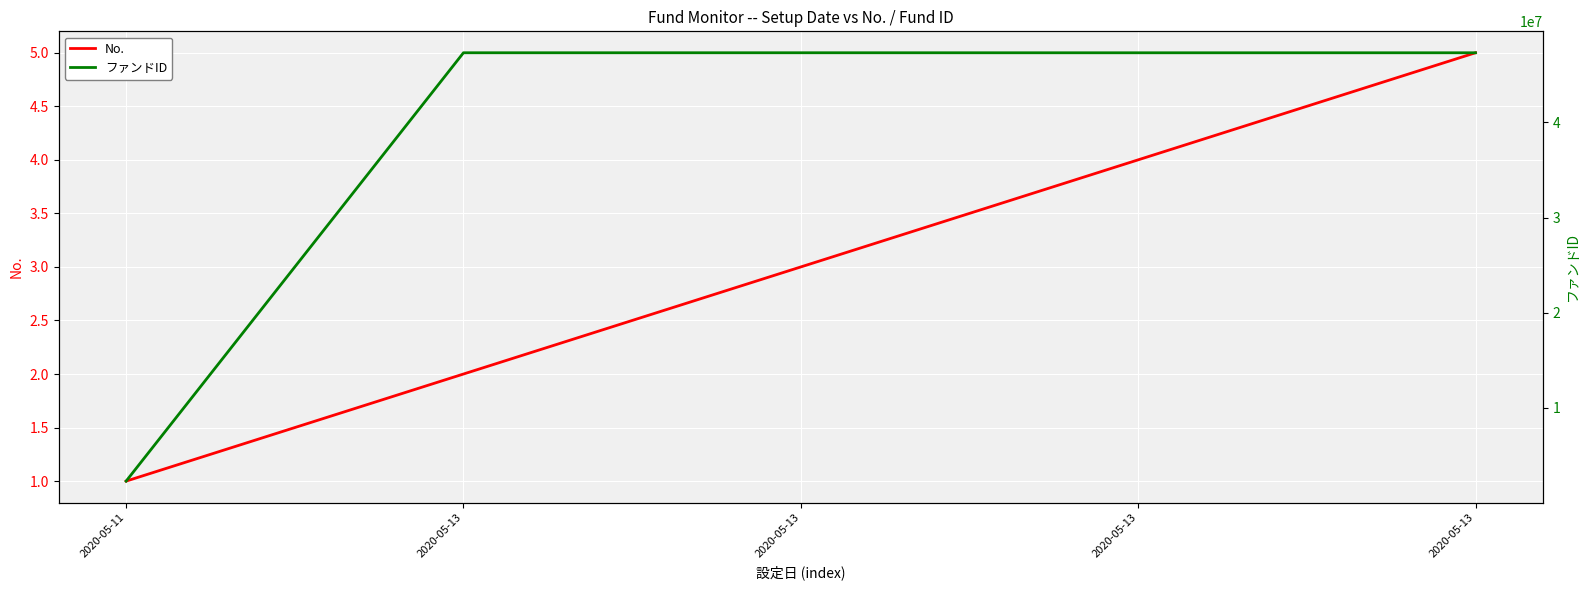

What is the average value of the No. series?

3